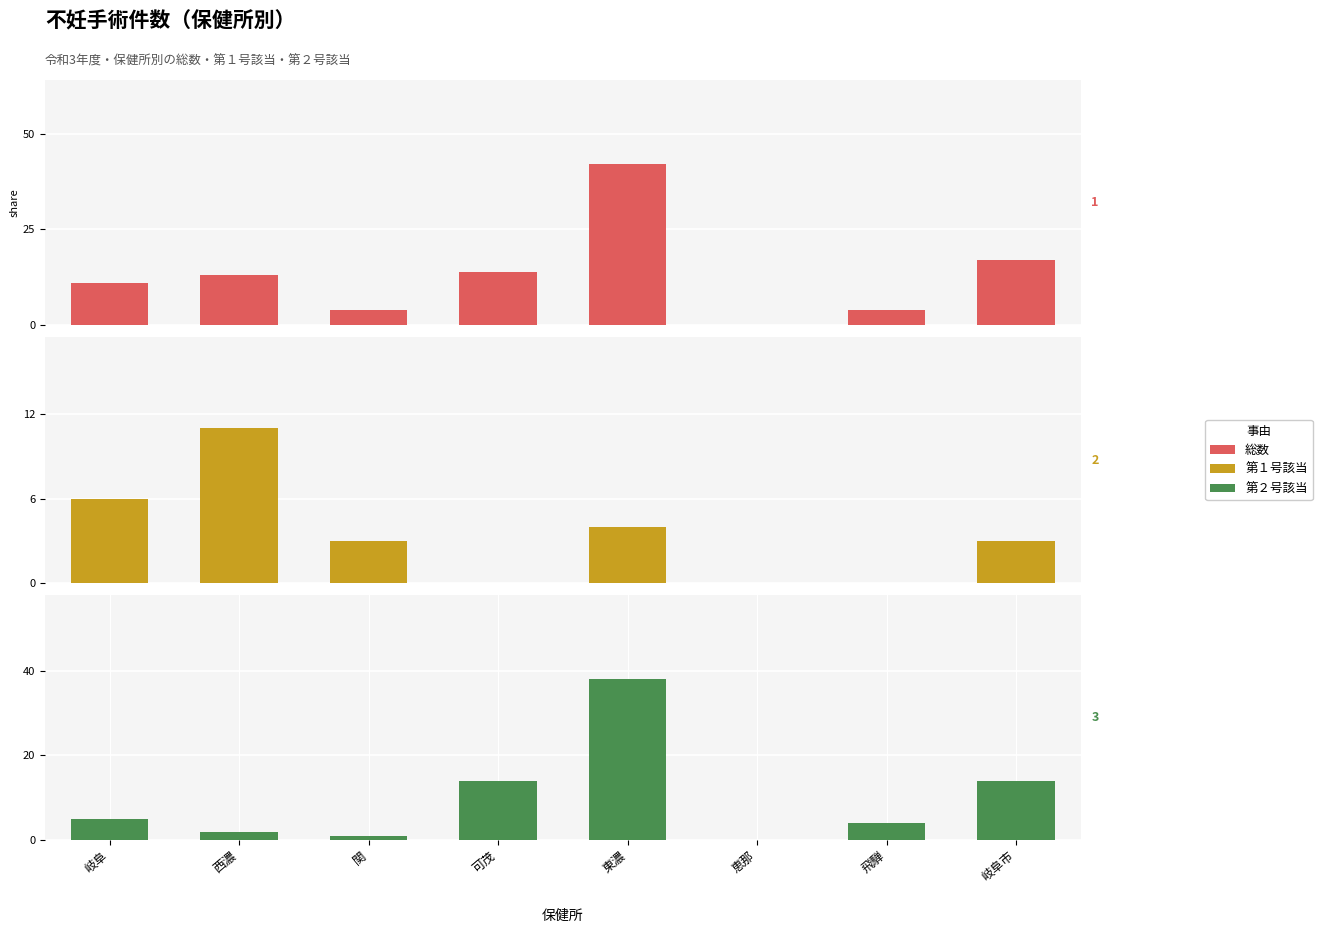

What is the value of the 第１号該当 bar at the 1st from the left?

6